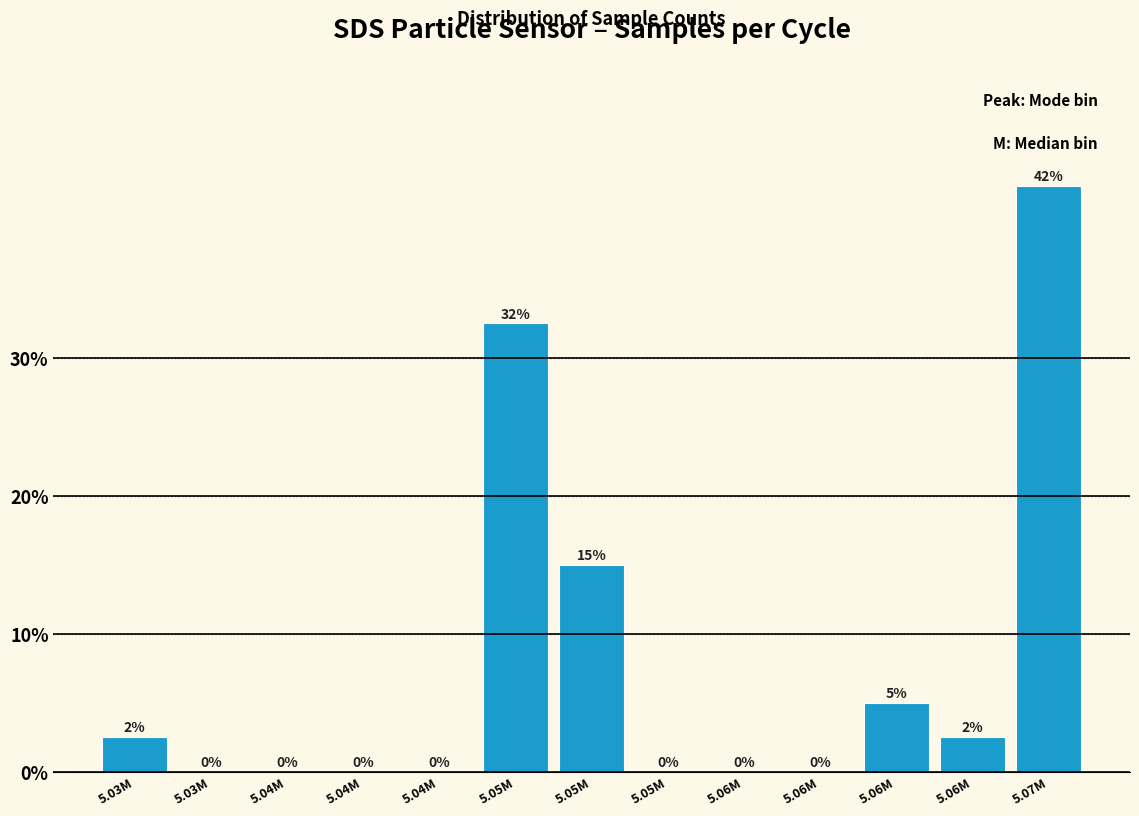

Are the bars horizontal?

No